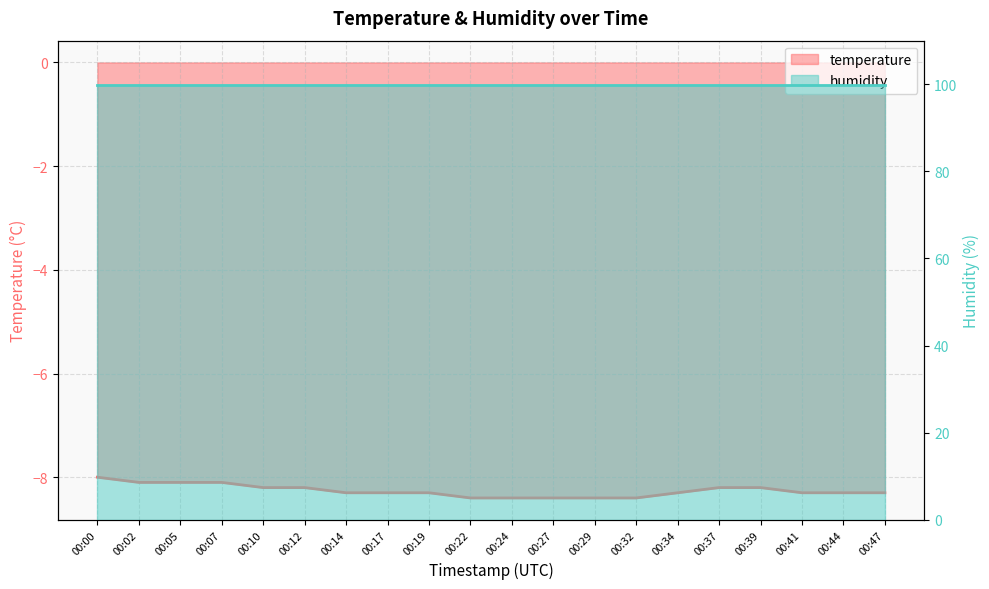

What is the sum of all values?

-165.2